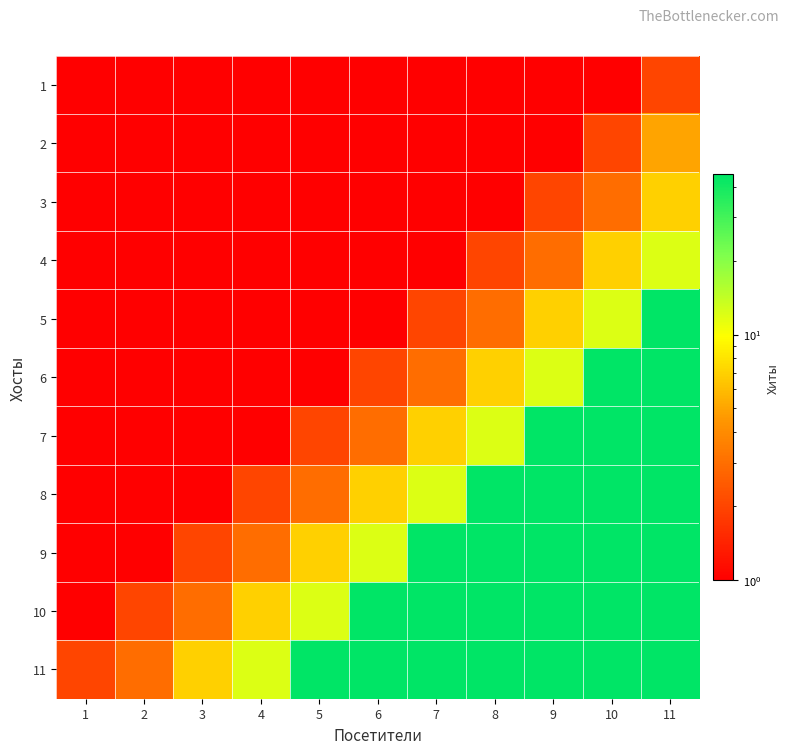

What is the total value across all series at 8?

207